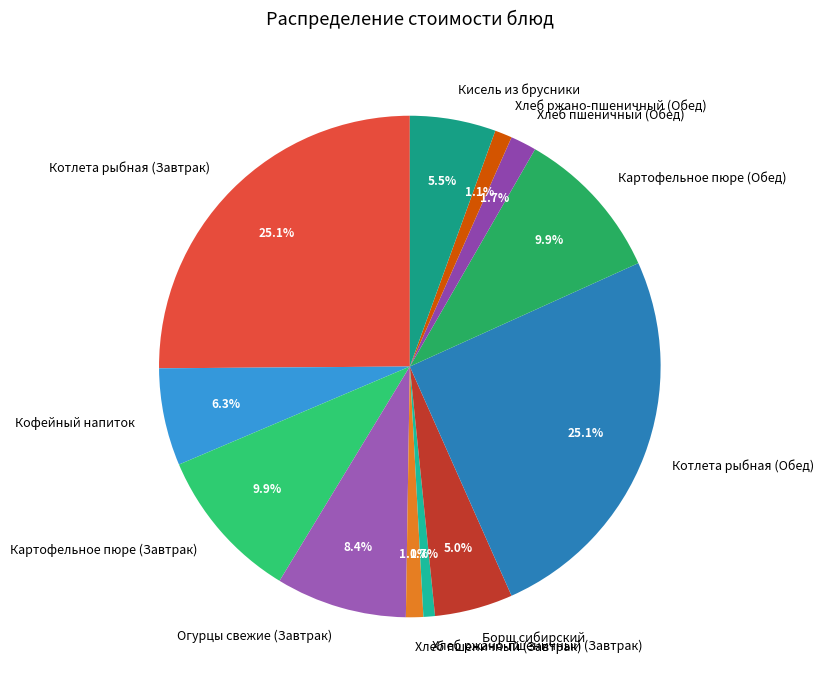

Combined, do Кофейный напиток and Хлеб ржано-пшеничный (Завтрак) account for over 50%?

No